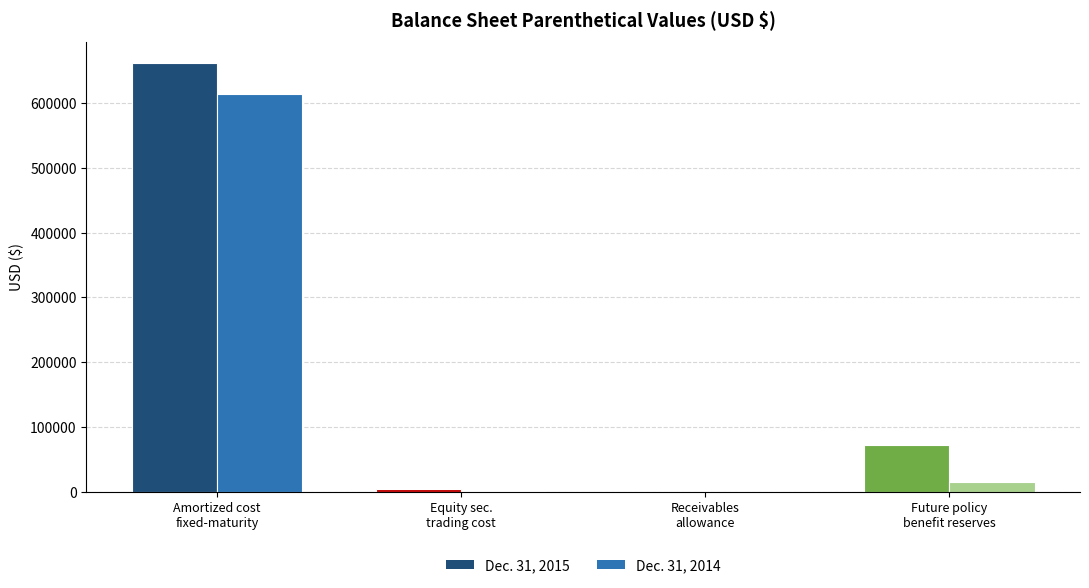

What is the highest value of the Dec. 31, 2015 series?

660954